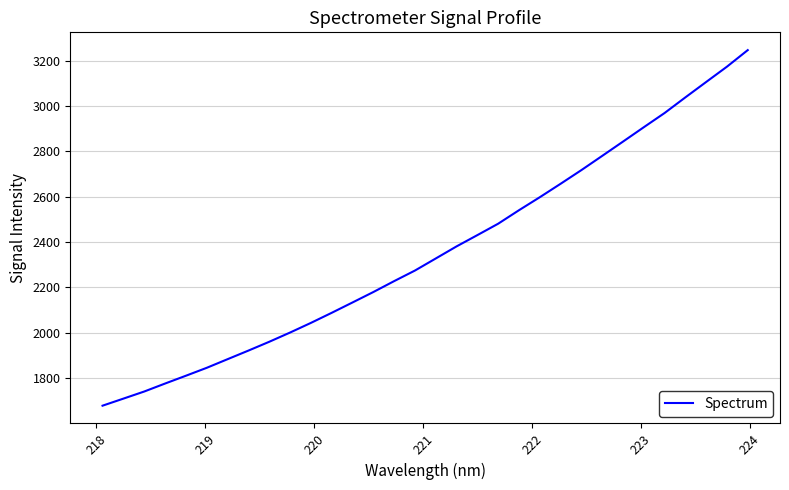

What is the average value?

2358.4